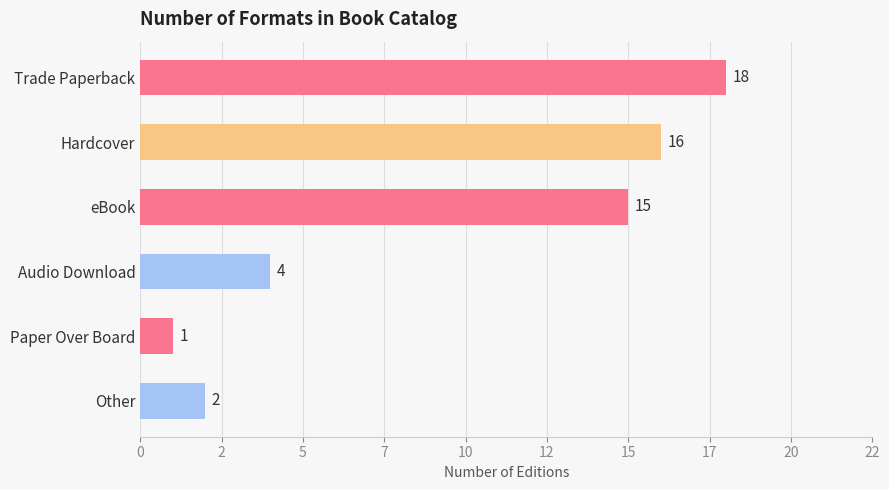

What is the minimum value shown in the chart?

1